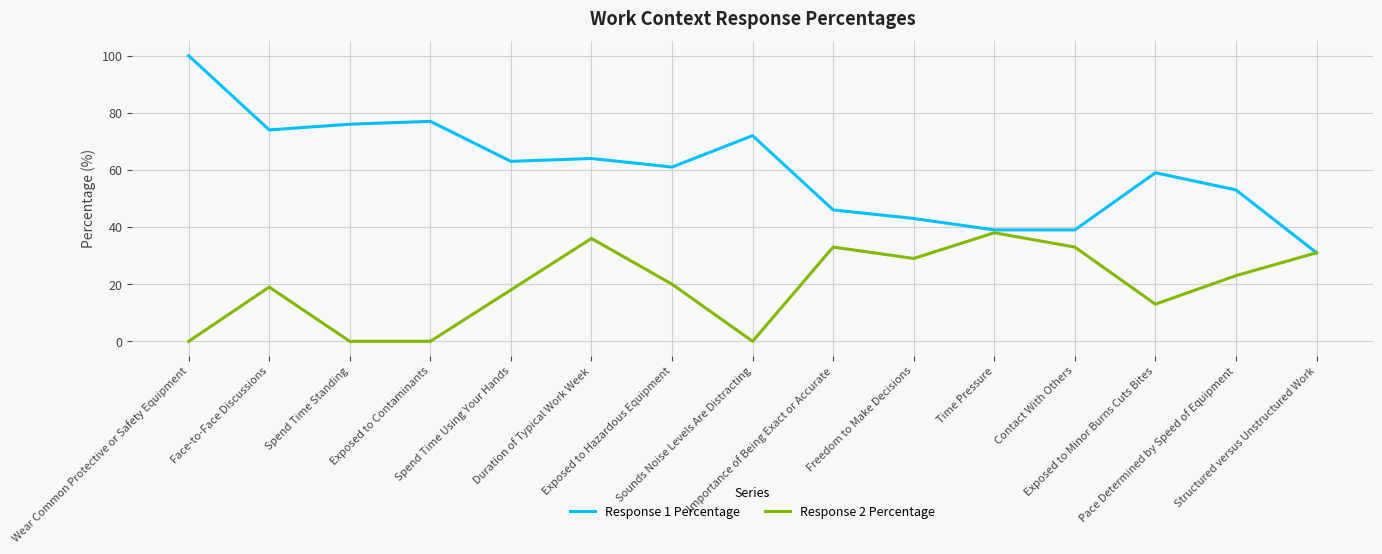

At which label does Response 2 Percentage first exceed 20?

Duration of Typical Work Week